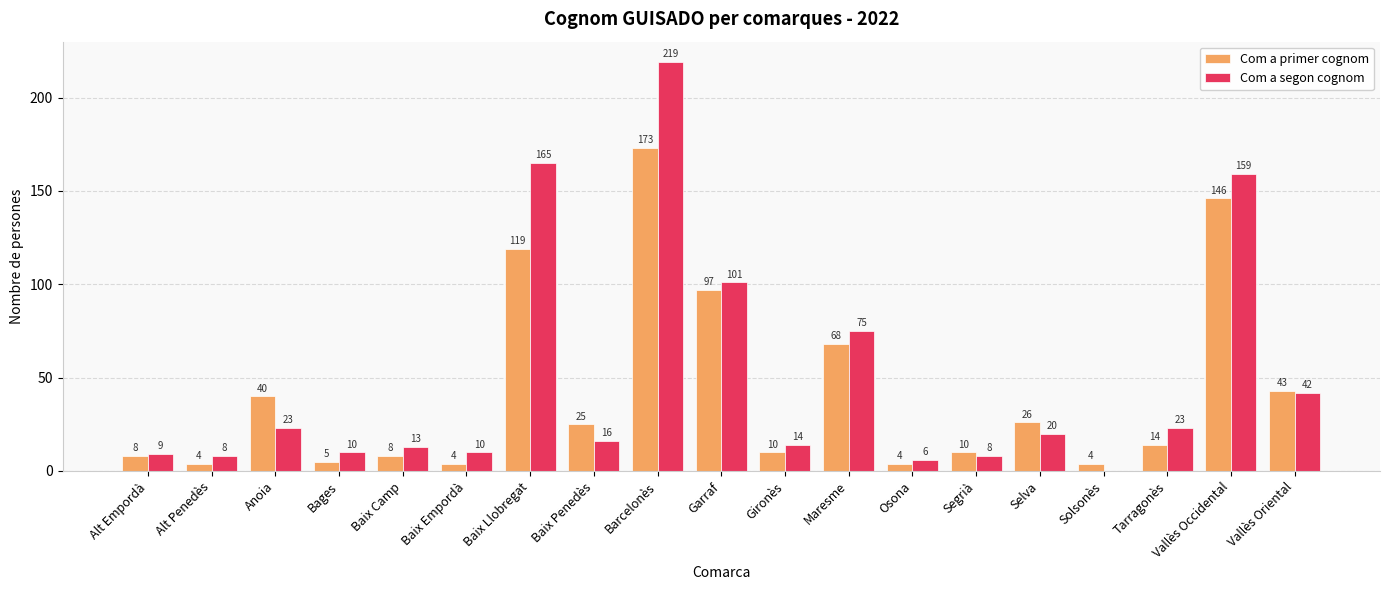

What is the highest value of the Com a segon cognom series?

219